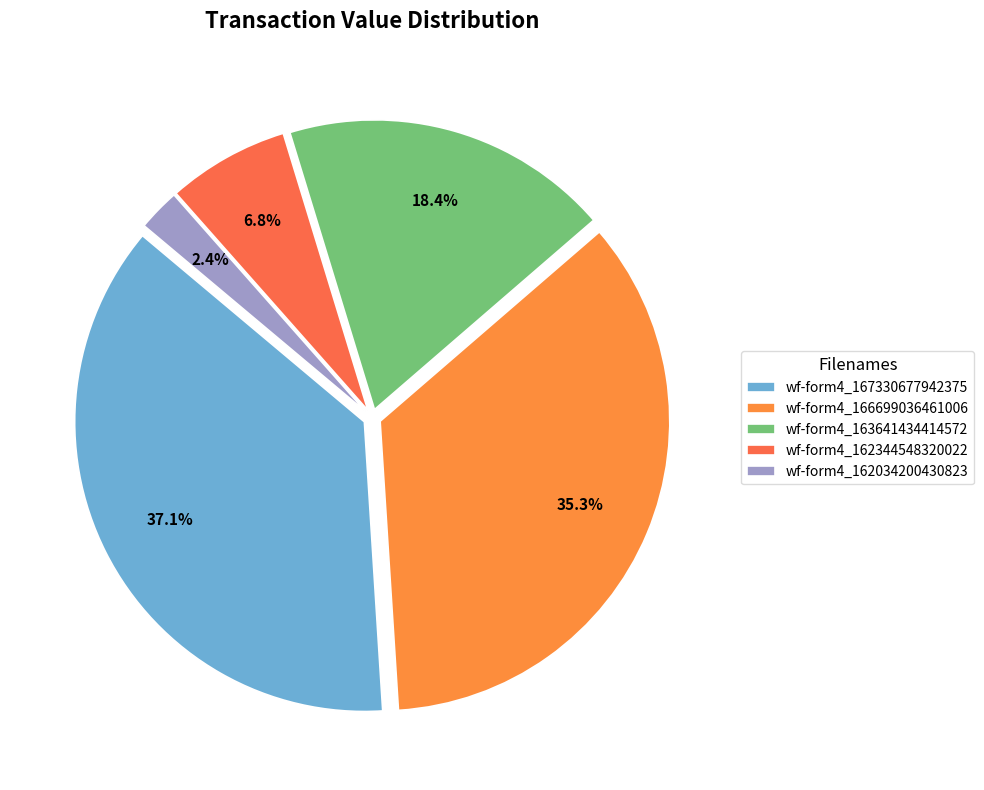

Rank the categories by value from highest to lowest.

wf-form4_167330677942375, wf-form4_166699036461006, wf-form4_163641434414572, wf-form4_162344548320022, wf-form4_162034200430823